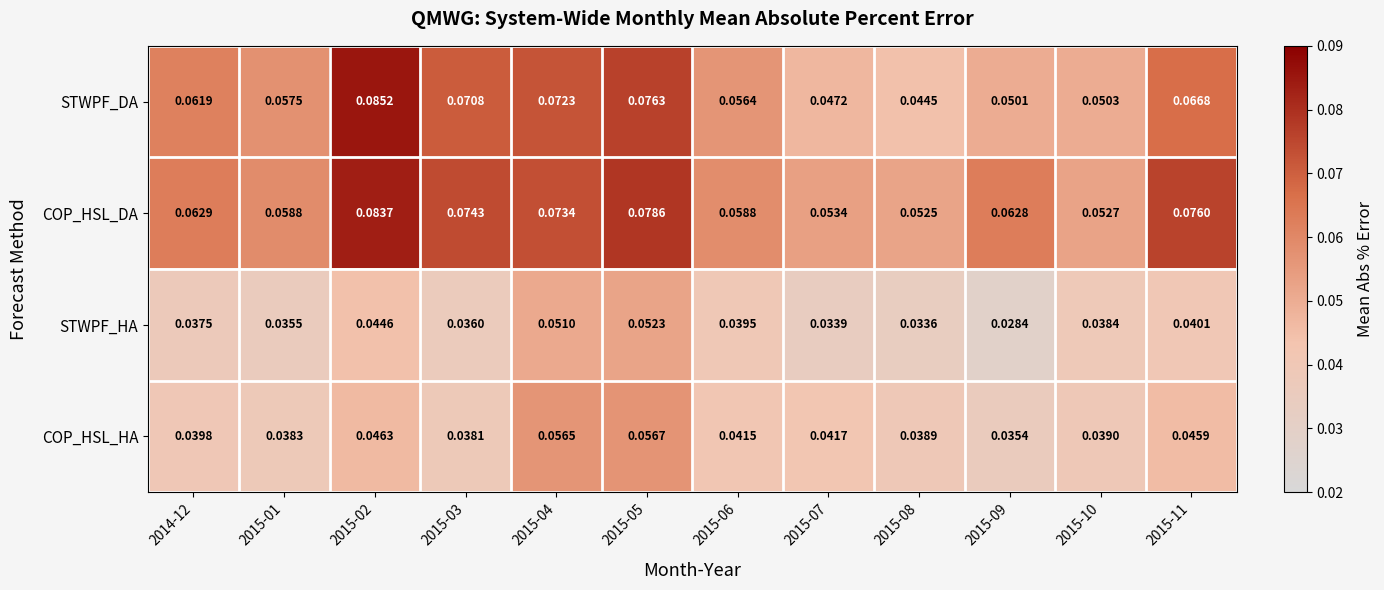

Is the value of STWPF_HA at 2015-02 greater than the value of COP_HSL_DA at 2015-08?

No